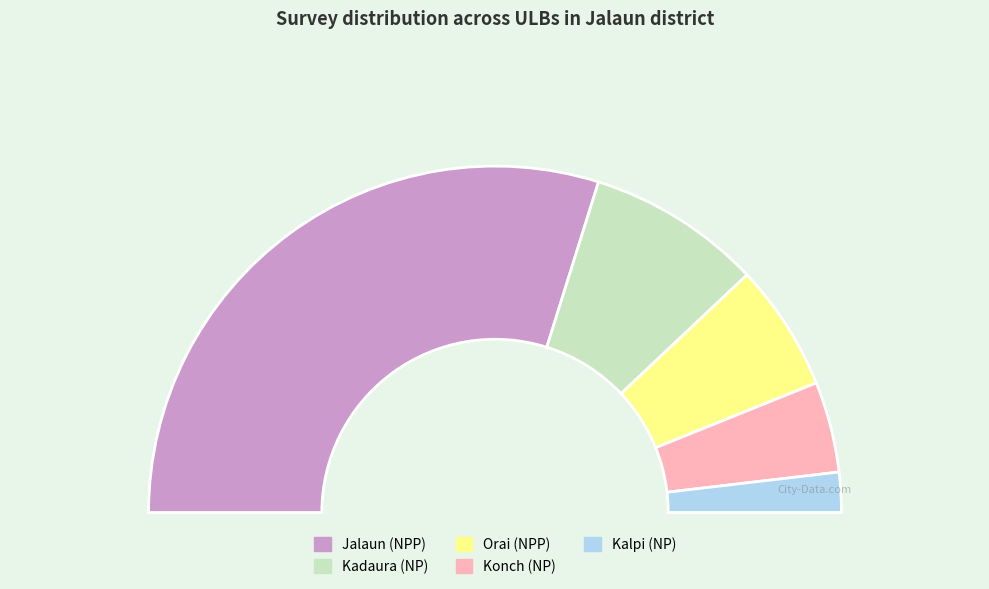

What portion of the pie excludes Kadaura (NP)?

83.7%